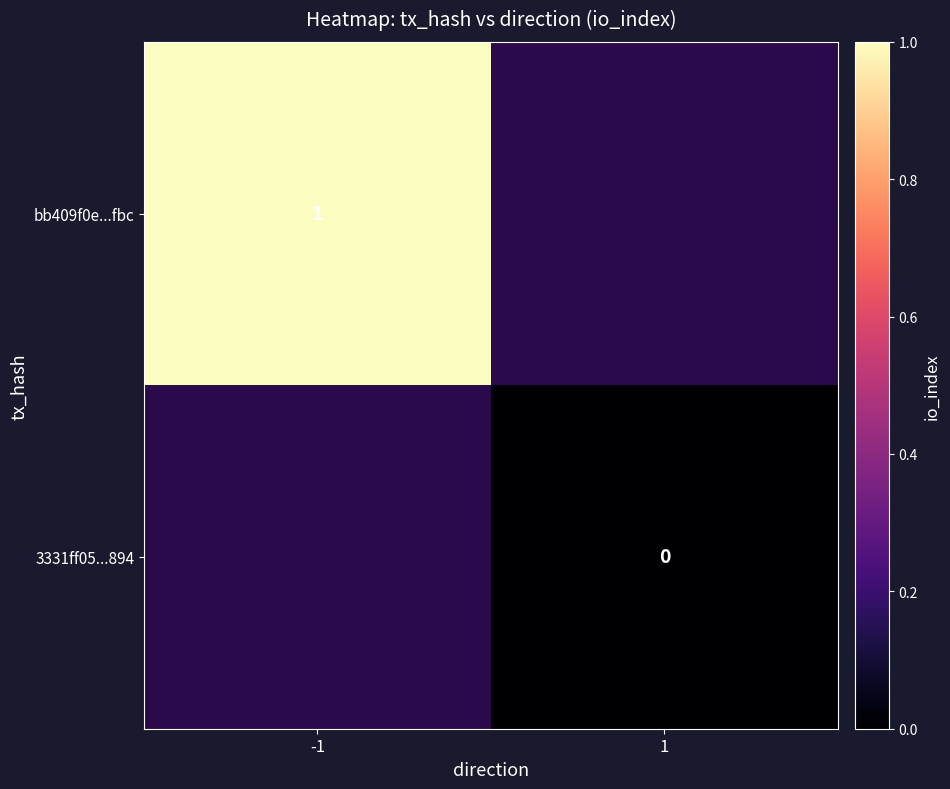

The bb409f0e...fbc series shows 1 at -1. True or false?

True